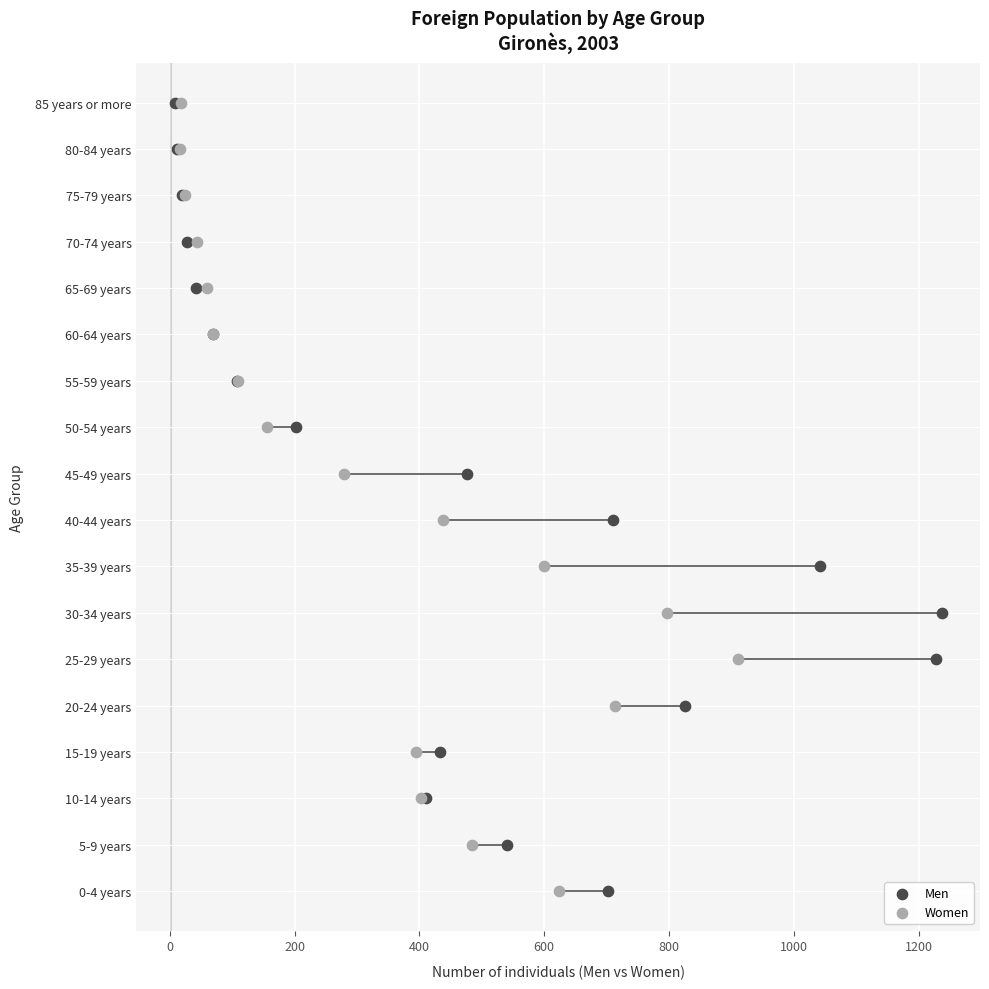

What are all the series names shown in the legend?

Men, Women